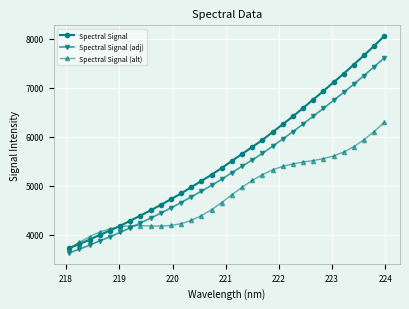

What is the value of the Spectral Signal (alt) point at the 11th from the left?

4188.8